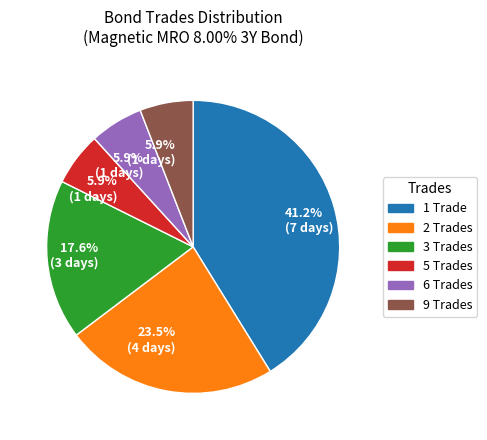

How many segments does this pie chart have?

6